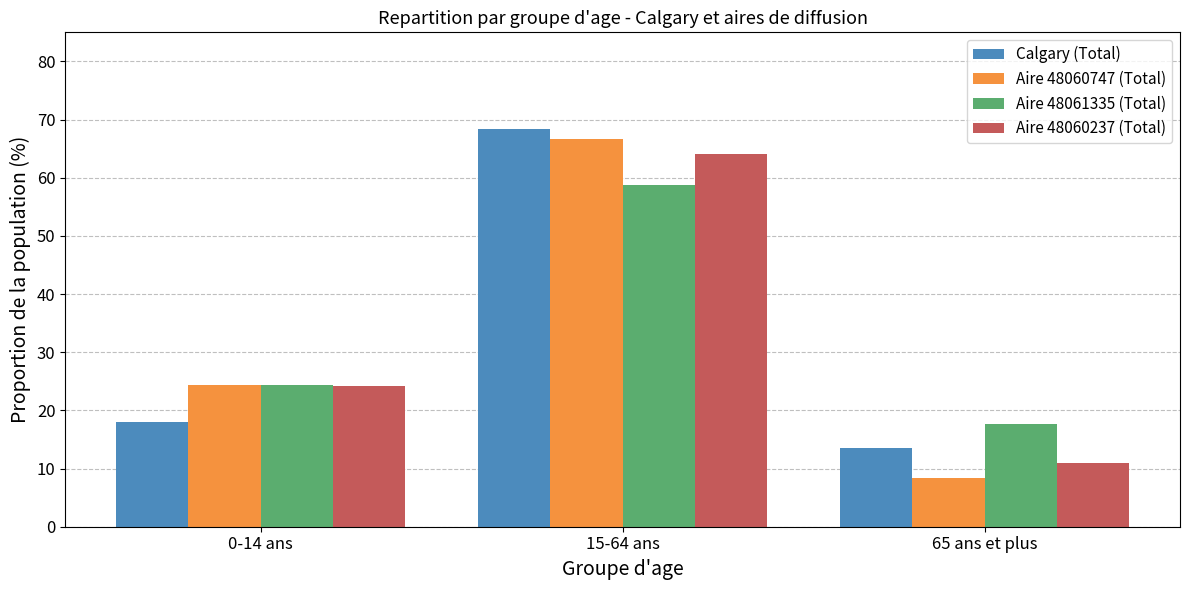

What is the greatest value displayed?

68.4